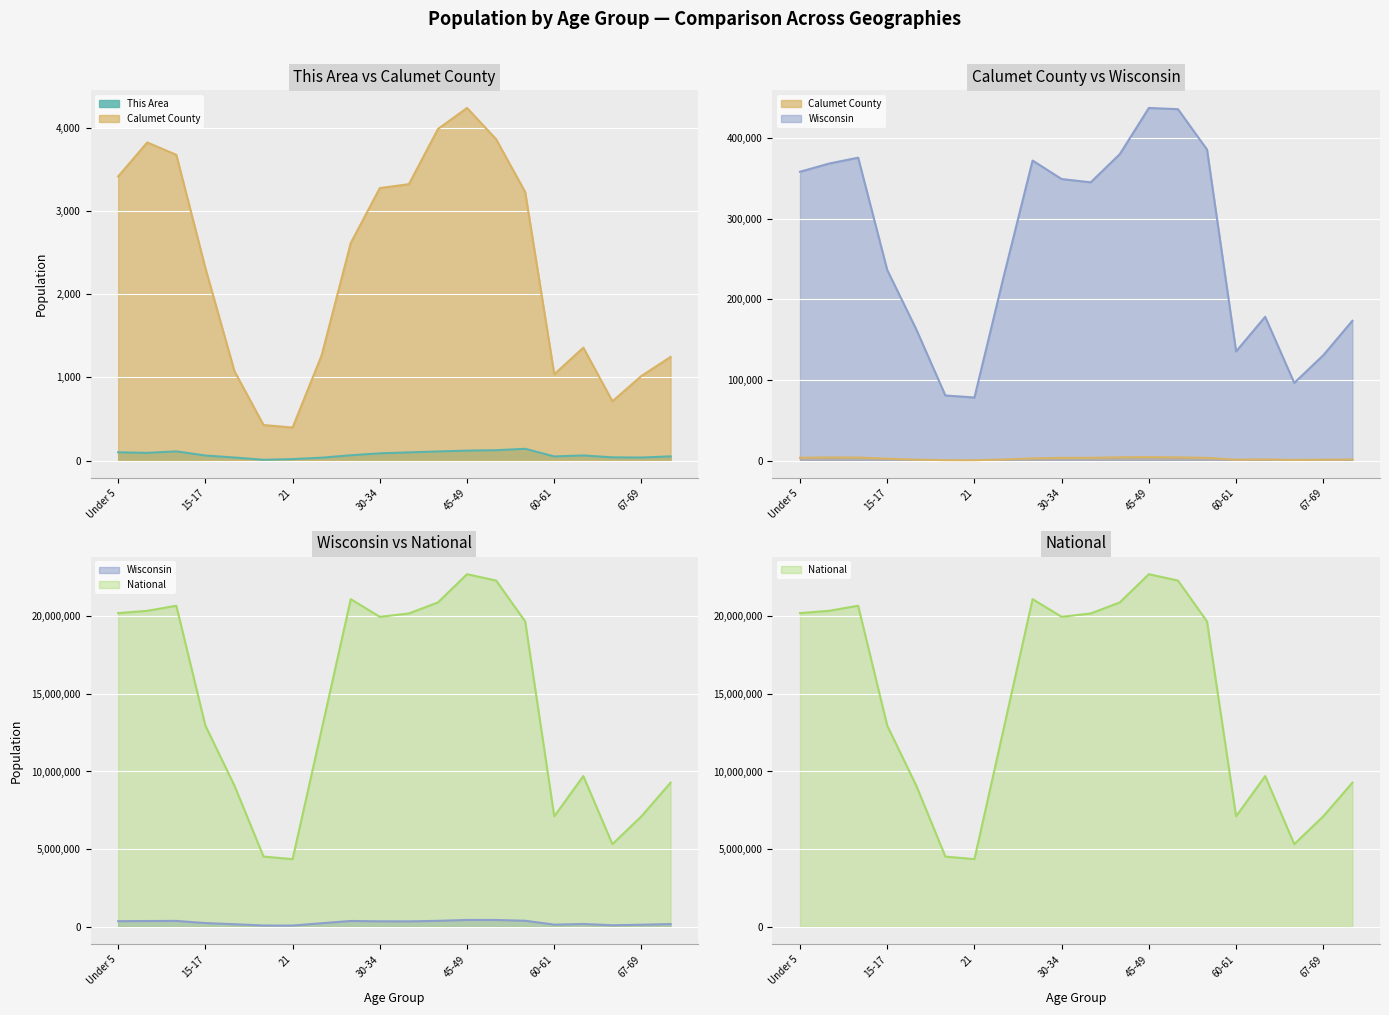

Is it true that This Area equals 41 at 15-17?

False